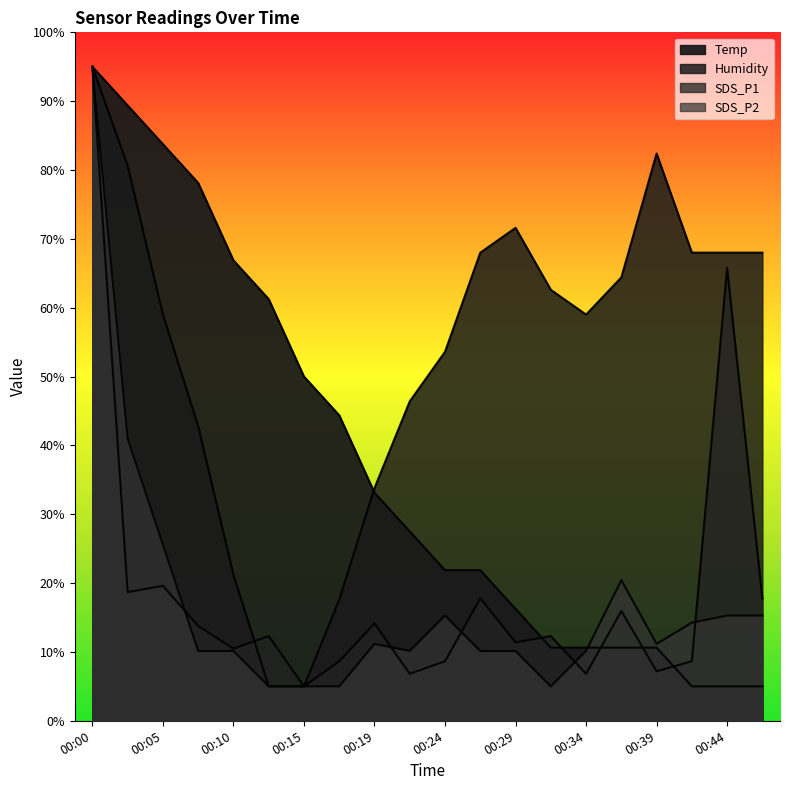

Is it true that Humidity equals 82.4 at 00:39?

True